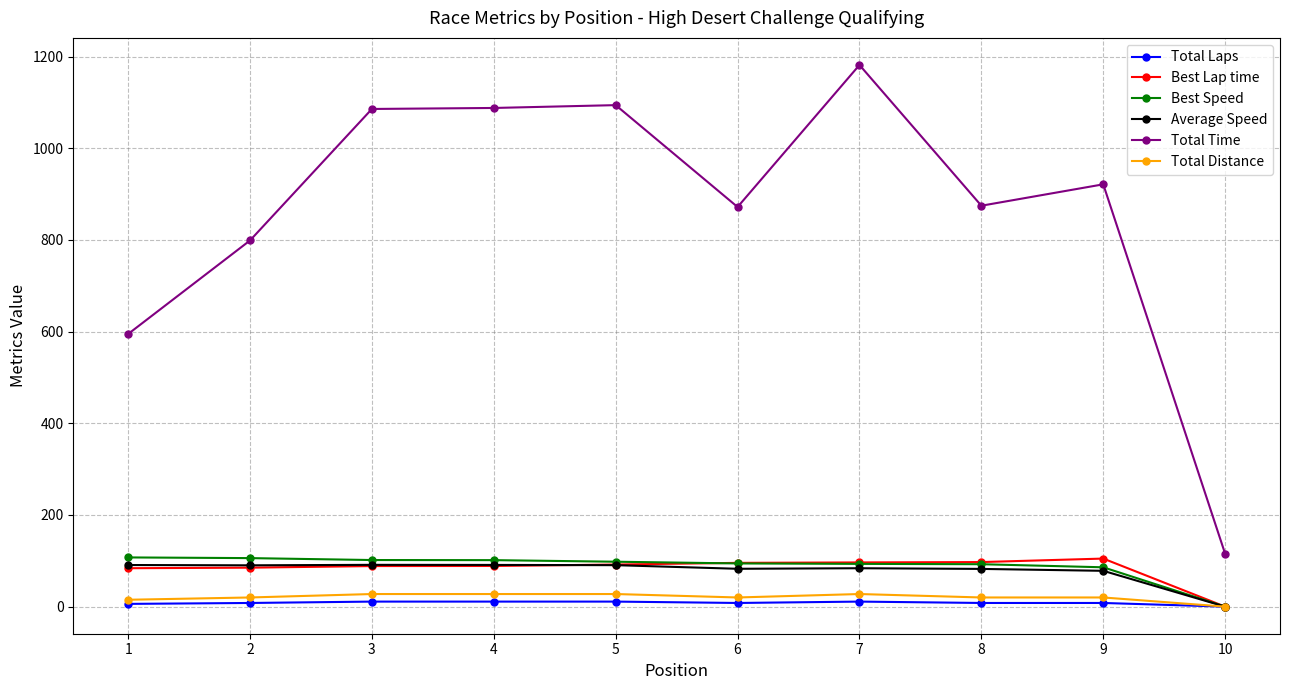

At which category does the chart reach its peak across all series?

7